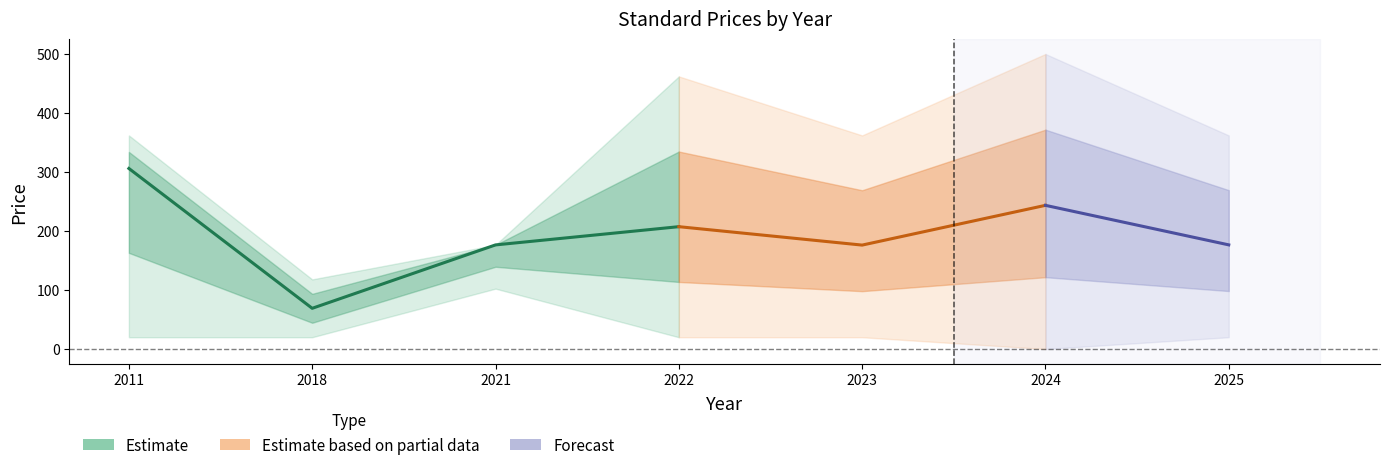

In PDF Upper, how many points are lower than both neighbors (excluding endpoints)?

2